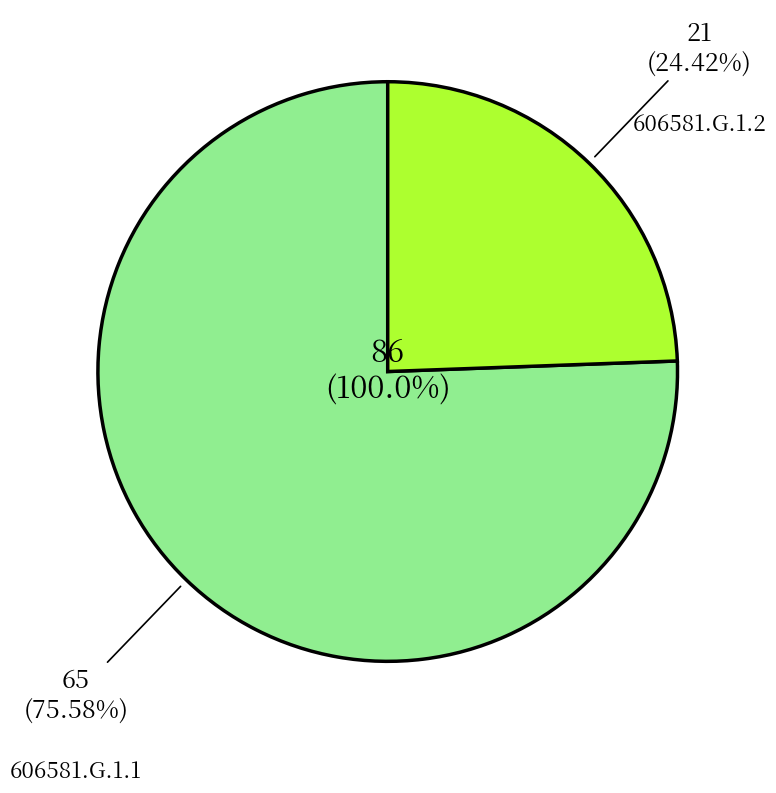

To the nearest percent, what percentage of the pie is 606581.G.1.1?

76%